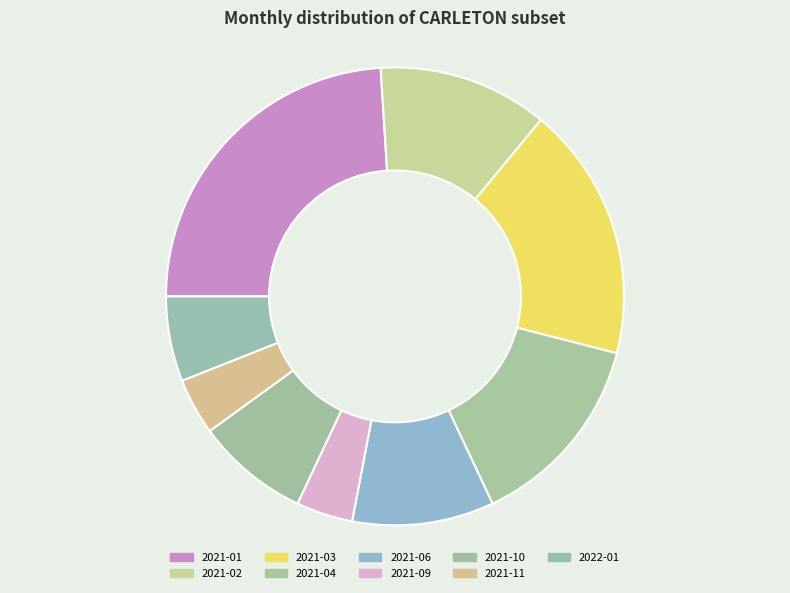

To the nearest percent, what is the combined percentage of 2021-10 and 2021-04?

22%